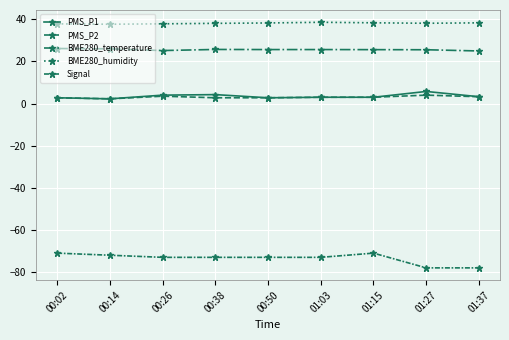

Rank the series at 00:14 from highest to lowest value.

BME280_humidity, BME280_temperature, PMS_P1, PMS_P2, Signal